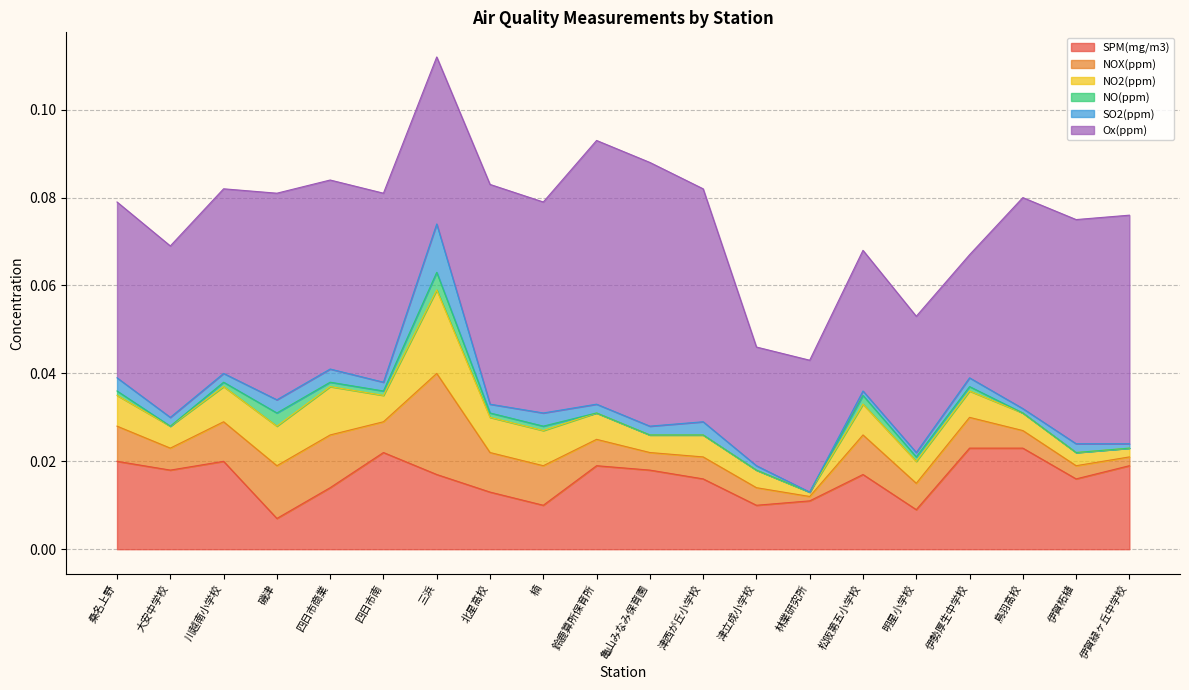

What position from the left is 四日市南?

6